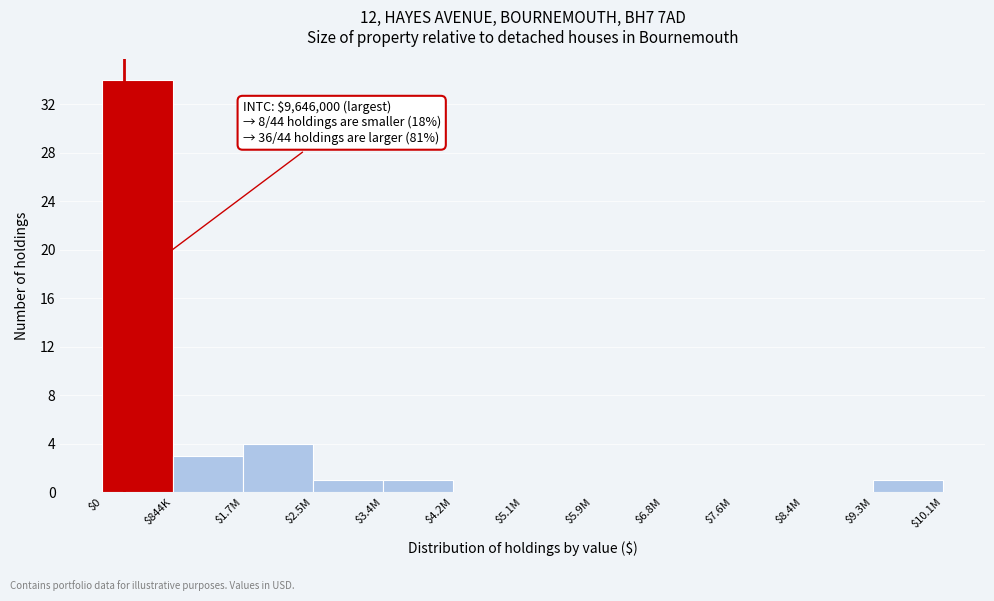

The value at $4.2M is 0. True or false?

True